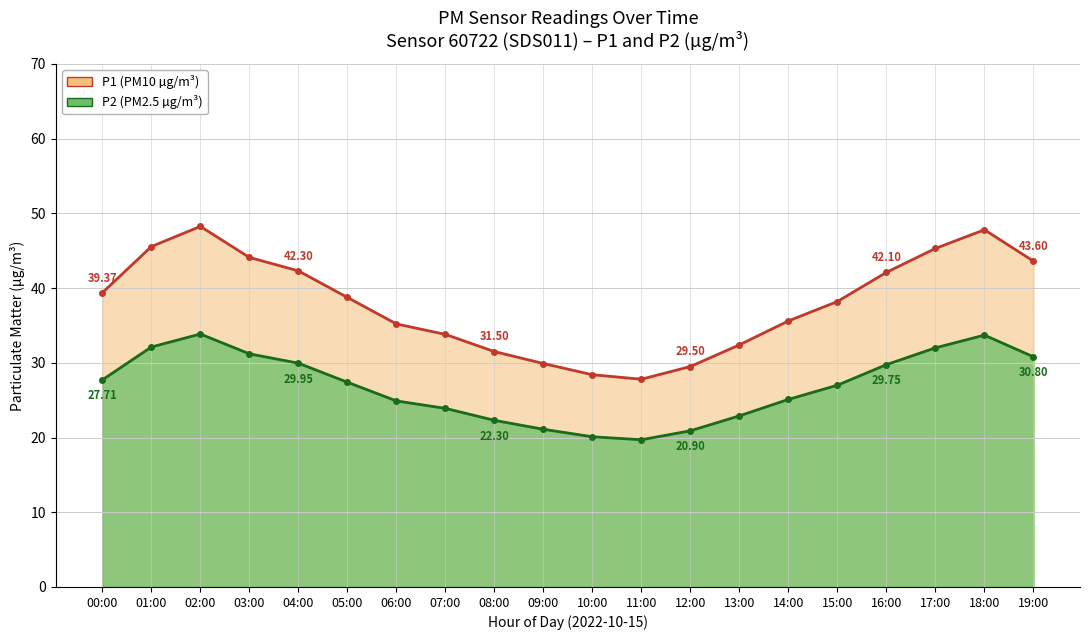

At 01:00, list the series in order from smallest to largest.

P2 Line, P1 Line